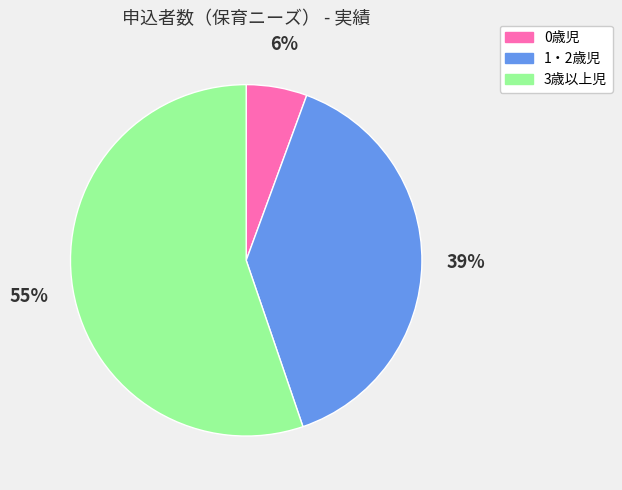

To the nearest percent, what is the average slice percentage?

33%